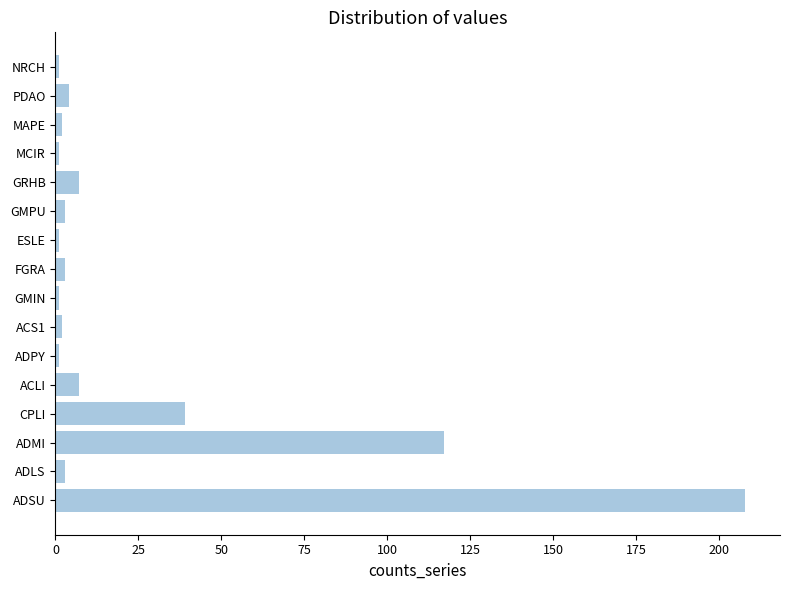

Which has a higher value, GMIN or ADSU?

ADSU